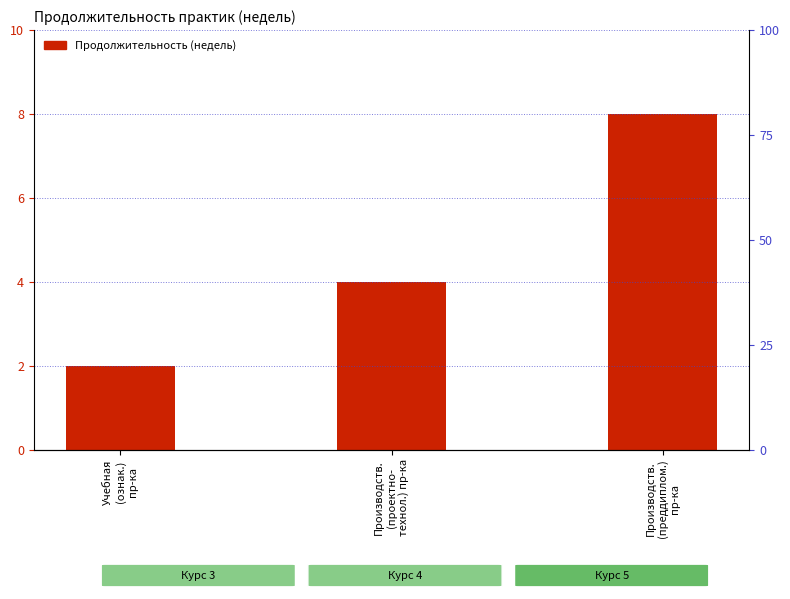

What is the average value?

5